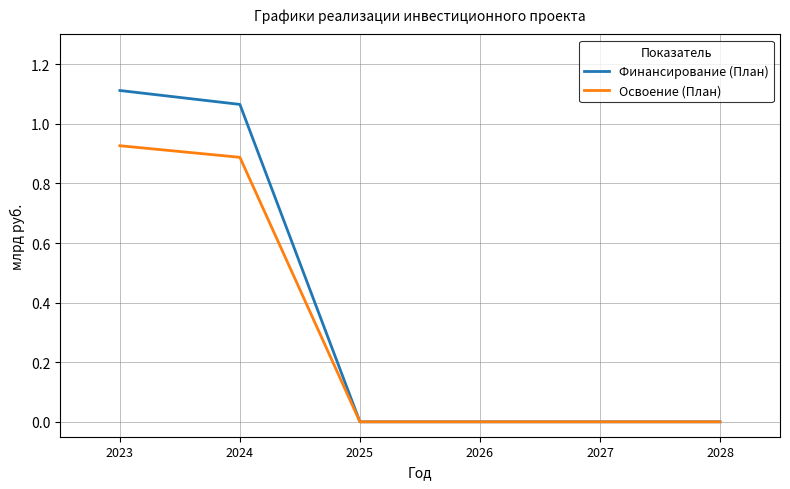

What is the spread (max minus min) of values at 2023?

0.2